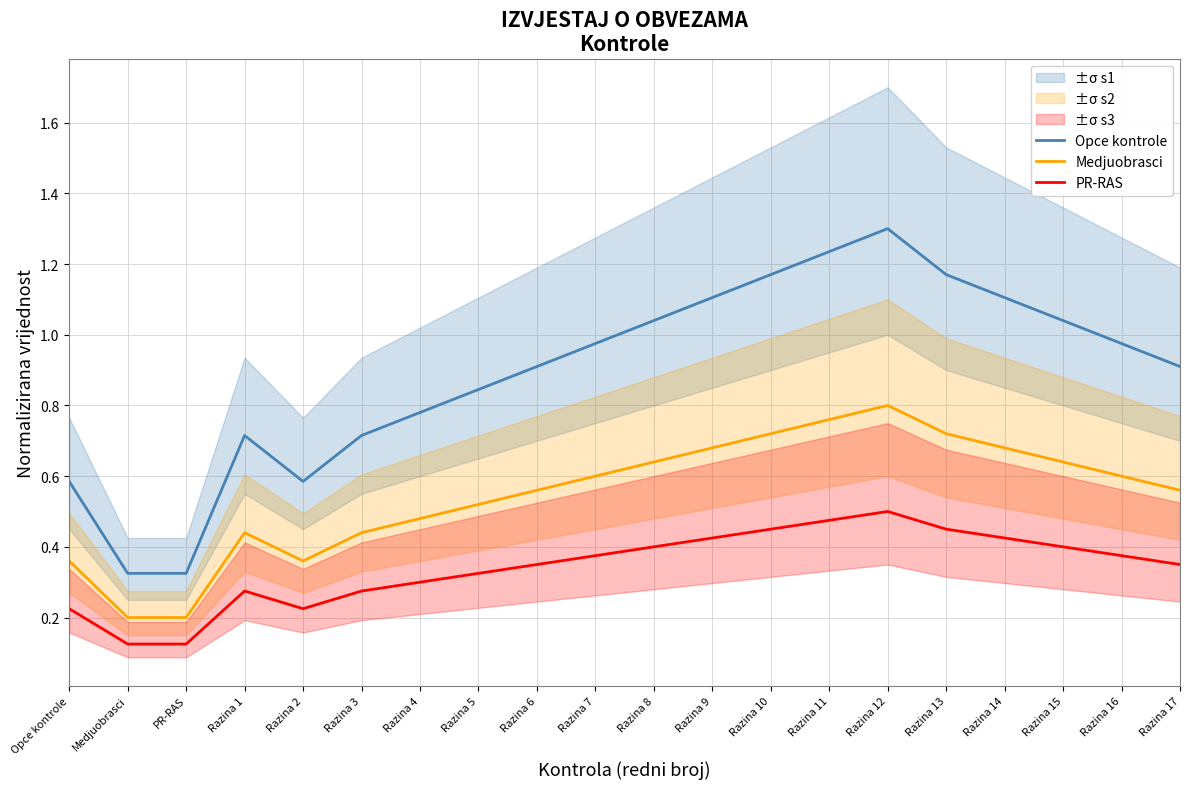

In Opce kontrole, how many points are higher than both neighbors (excluding endpoints)?

2